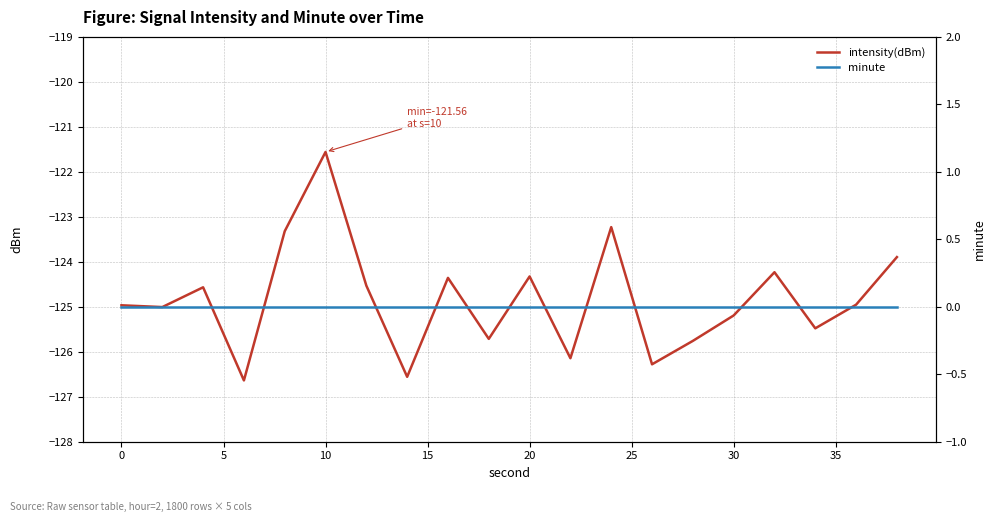

Is it true that intensity(dBm) equals -49.5 at 10?

False